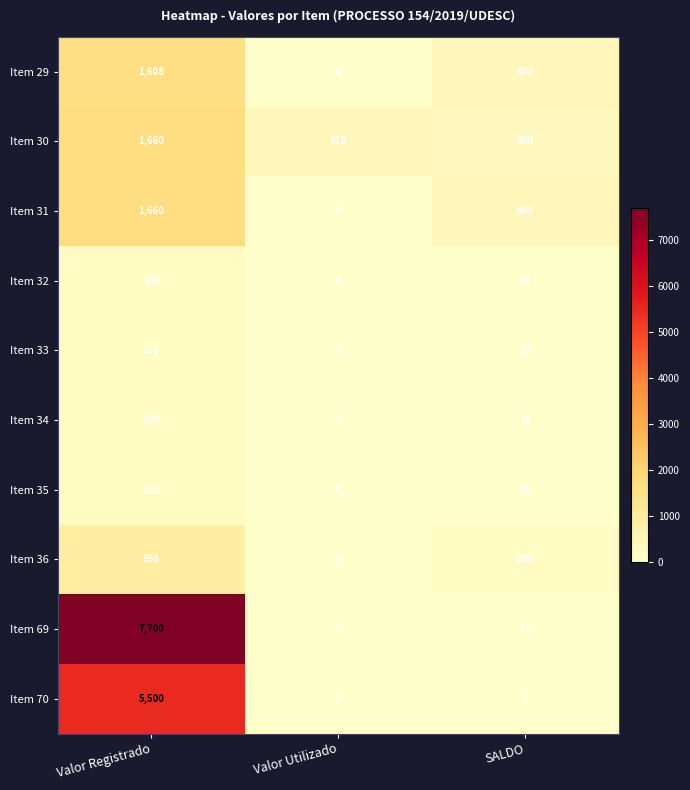

How many data points does each series have?

3